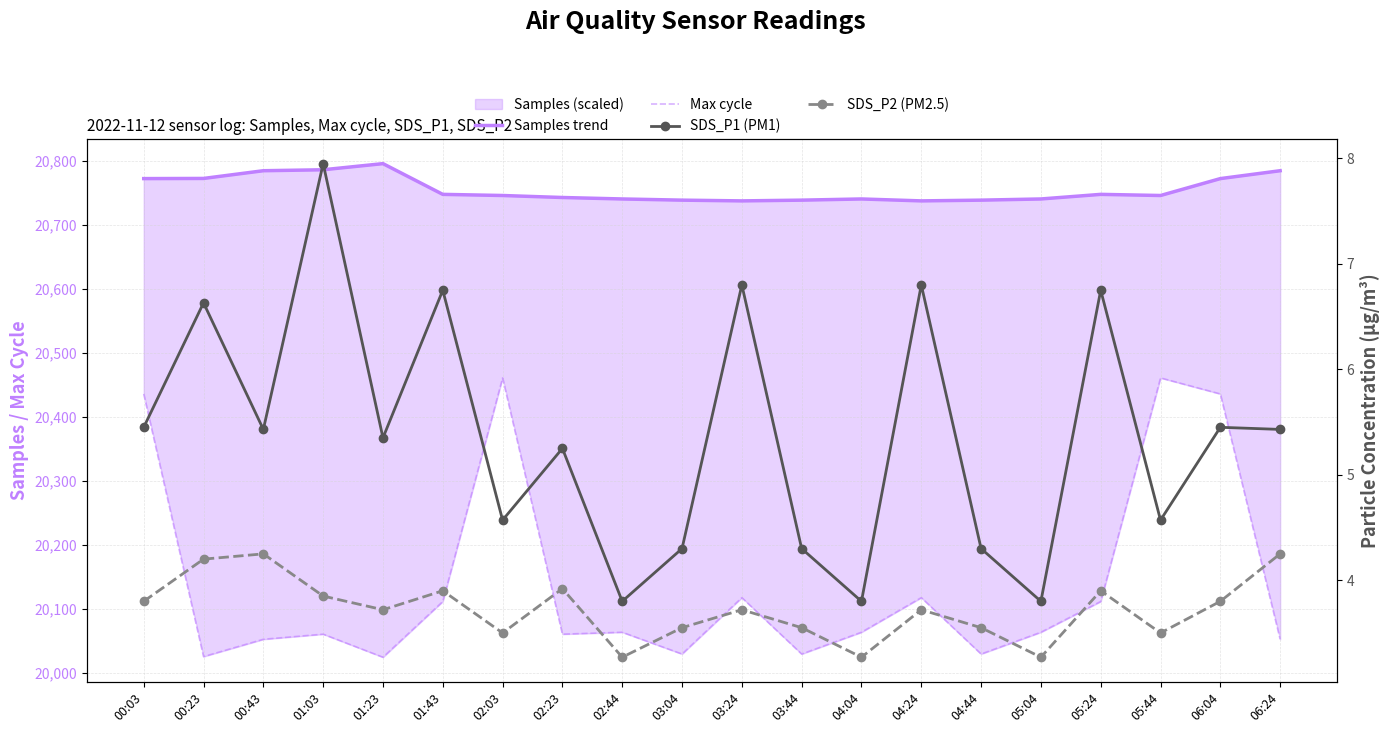

Reading right to left, what are all the values shown in this chart?

Samples trend: 06:24=20784.4	06:04=20772.1	05:44=20745.7	05:24=20747.5	05:04=20740.3	04:44=20738.5	04:24=20737.3	04:04=20740.3	03:44=20738.5	03:24=20737.3	03:04=20738.5	02:44=20740.3	02:23=20742.6	02:03=20745.7	01:43=20747.5	01:23=20795.5	01:03=20785.9	00:43=20784.4	00:23=20772.4	00:03=20772.1
Max cycle: 06:24=20053.0	06:04=20436.0	05:44=20461.0	05:24=20112.0	05:04=20064.0	04:44=20030.0	04:24=20118.0	04:04=20064.0	03:44=20030.0	03:24=20118.0	03:04=20030.0	02:44=20064.0	02:23=20061.0	02:03=20461.0	01:43=20112.0	01:23=20025.0	01:03=20061.0	00:43=20053.0	00:23=20026.0	00:03=20436.0
SDS_P1 (PM1): 06:24=5.4	06:04=5.5	05:44=4.6	05:24=6.8	05:04=3.8	04:44=4.3	04:24=6.8	04:04=3.8	03:44=4.3	03:24=6.8	03:04=4.3	02:44=3.8	02:23=5.2	02:03=4.6	01:43=6.8	01:23=5.3	01:03=8.0	00:43=5.4	00:23=6.6	00:03=5.5
SDS_P2 (PM2.5): 06:24=4.2	06:04=3.8	05:44=3.5	05:24=3.9	05:04=3.3	04:44=3.5	04:24=3.7	04:04=3.3	03:44=3.5	03:24=3.7	03:04=3.5	02:44=3.3	02:23=3.9	02:03=3.5	01:43=3.9	01:23=3.7	01:03=3.9	00:43=4.2	00:23=4.2	00:03=3.8